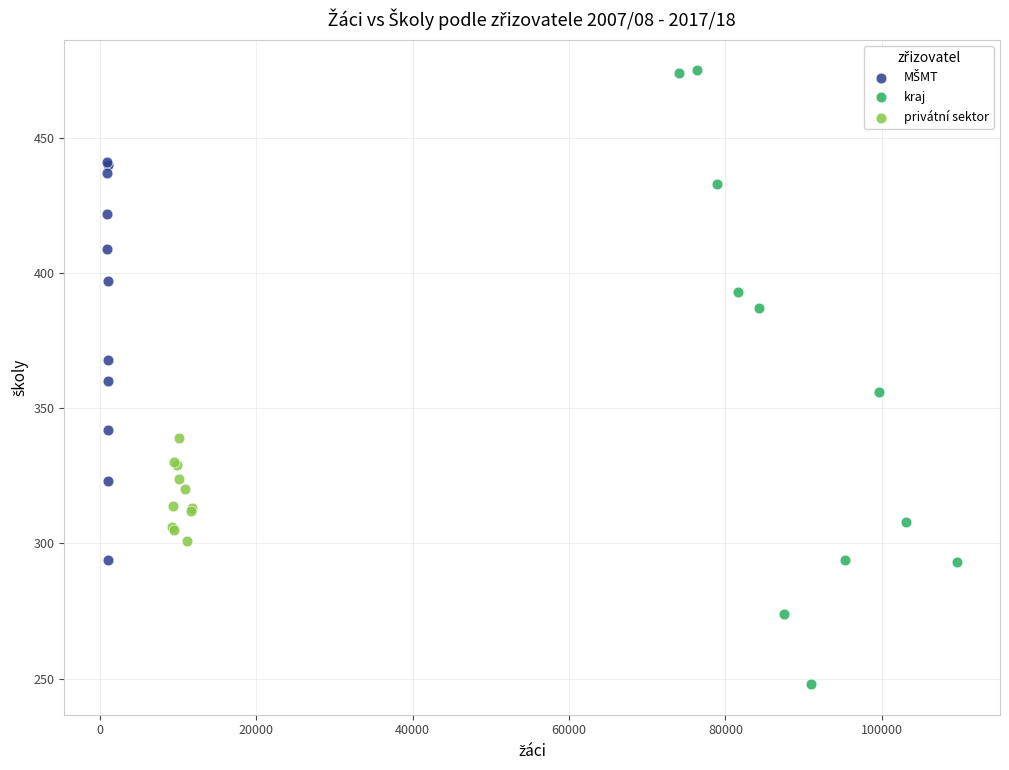

Which series has the largest Y range (max minus min)?

kraj